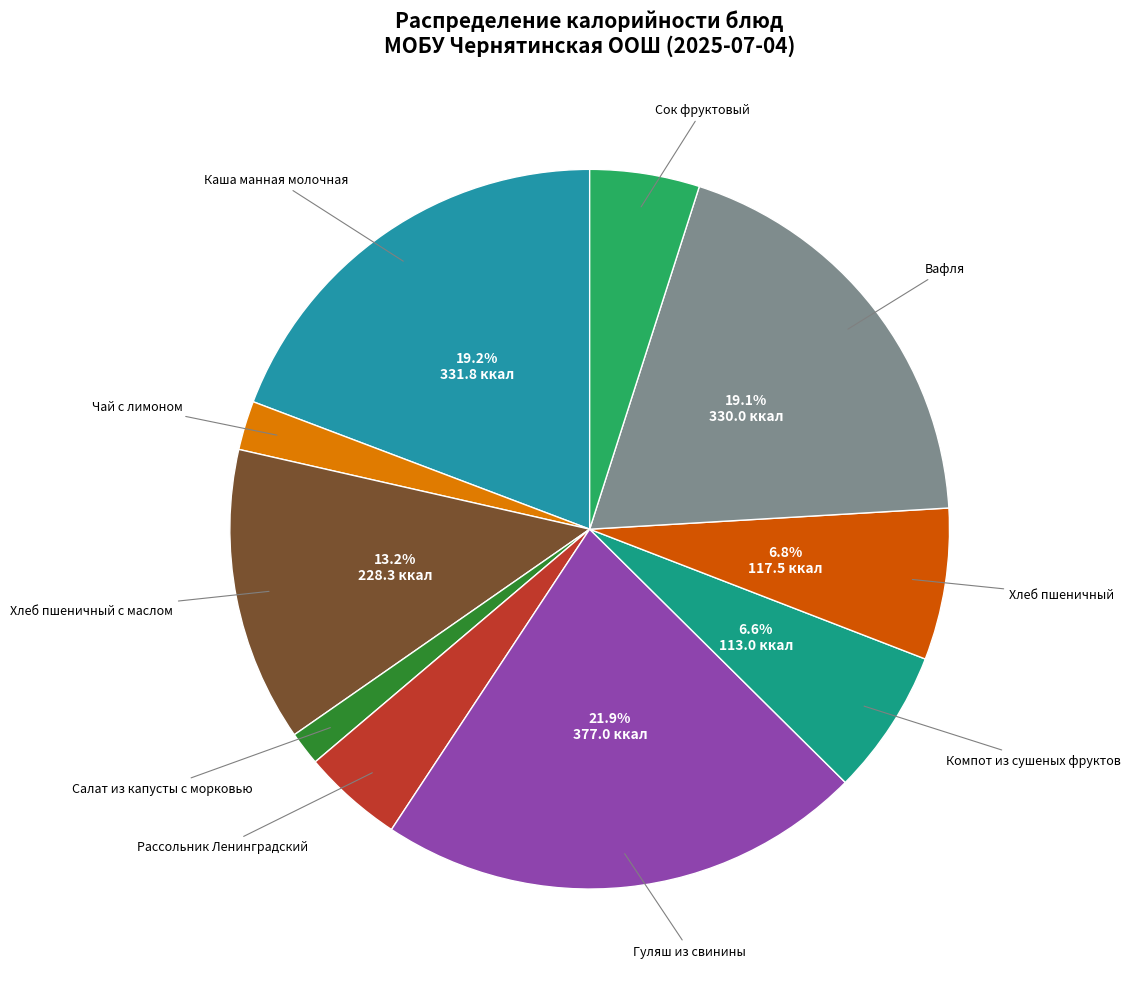

How many slices are in this pie chart?

10